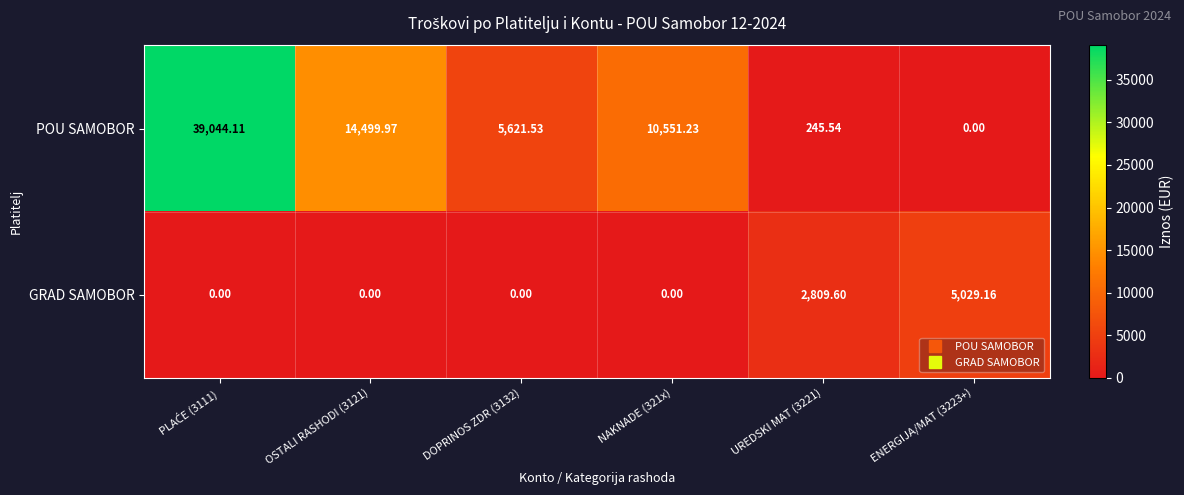

Which series has the largest total across all categories?

POU SAMOBOR